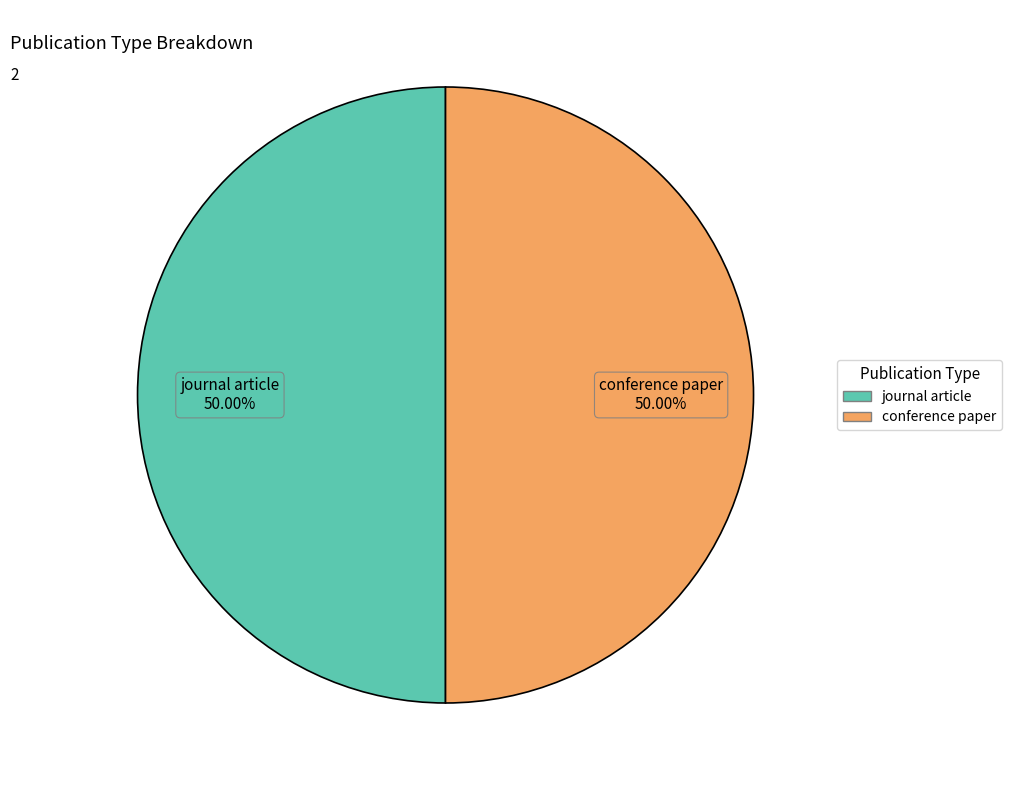

To the nearest percent, what percentage of the pie is journal article?

50%